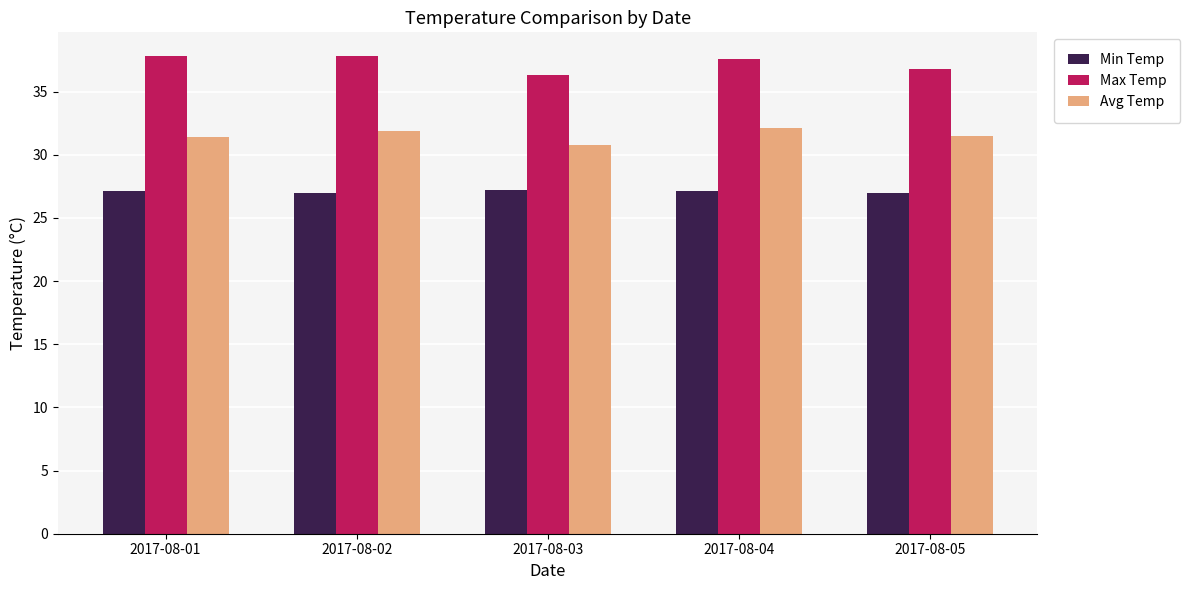

Which series has the largest total across all categories?

Max Temp